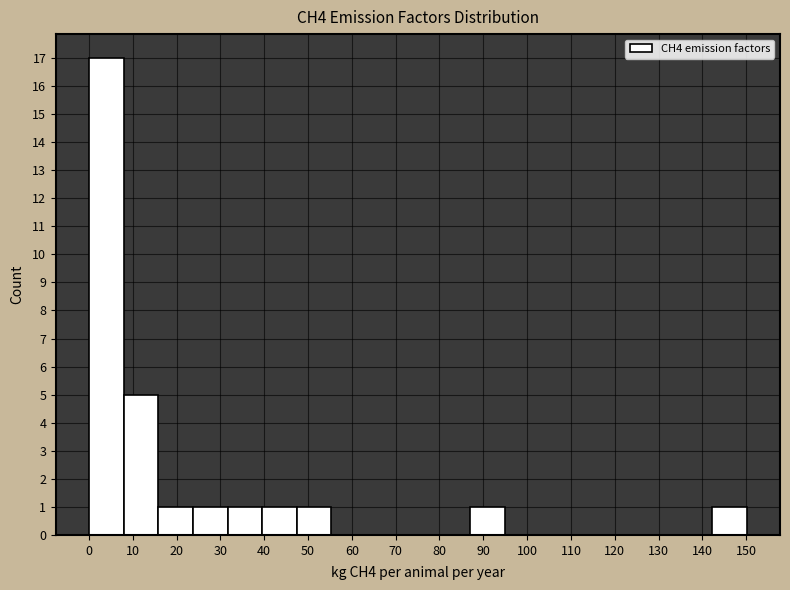

Reading left to right, transcribe this chart: for each bar, give the range it covers on the x-axis and its height. Neither the bar edges nor the heights are printed on the chart, so give them approximately, as read against the axes.

0 to 8: 17
8 to 16: 5
16 to 24: 1
24 to 32: 1
32 to 40: 1
40 to 47: 1
47 to 55: 1
55 to 63: 0
63 to 71: 0
71 to 79: 0
79 to 87: 0
87 to 95: 1
95 to 103: 0
103 to 111: 0
111 to 119: 0
119 to 126: 0
126 to 134: 0
134 to 142: 0
142 to 150: 1